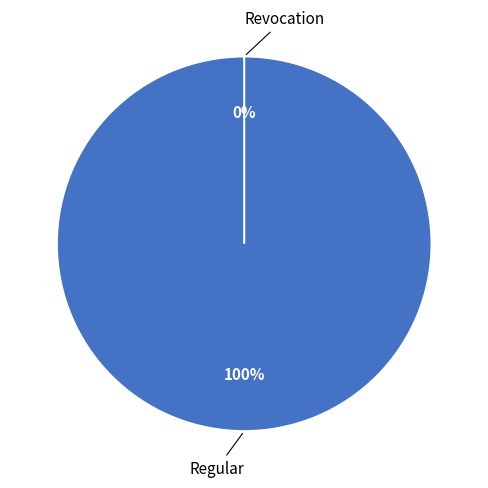

Is there any slice that represents more than half of the pie?

Yes